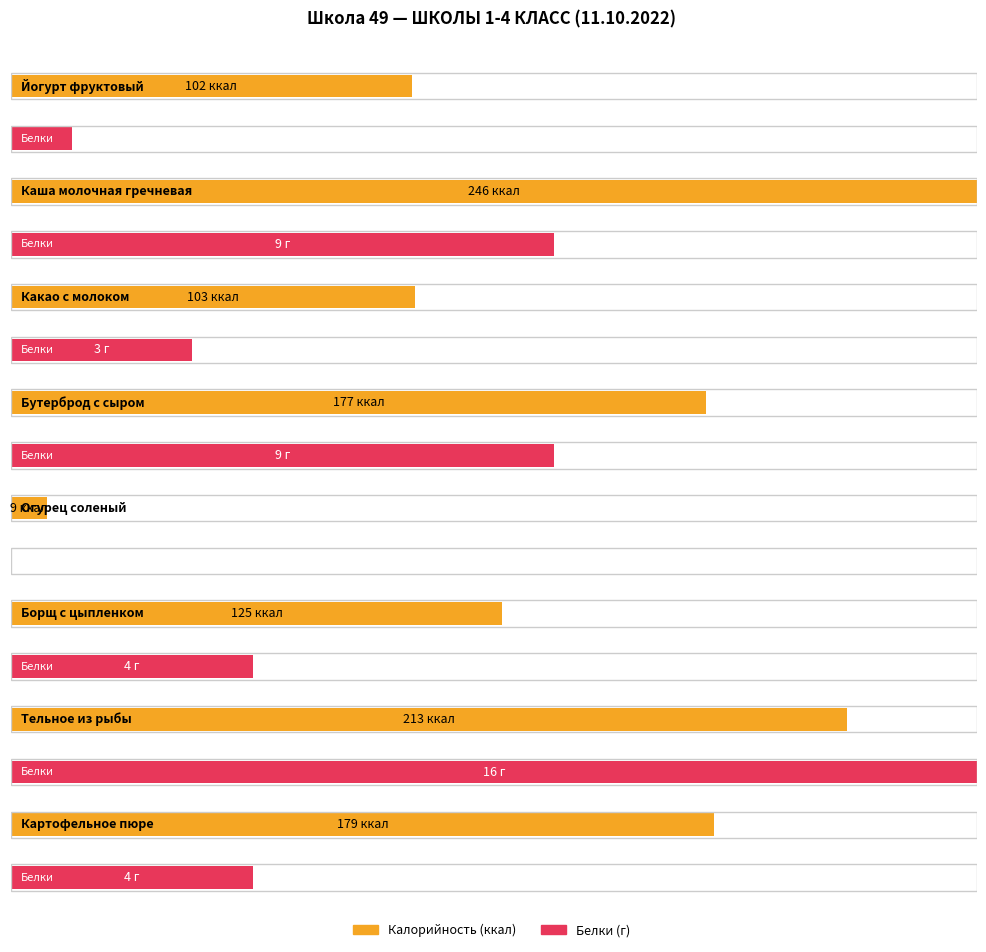

At which category is the sum across all series the highest?

Каша молочная гречневая